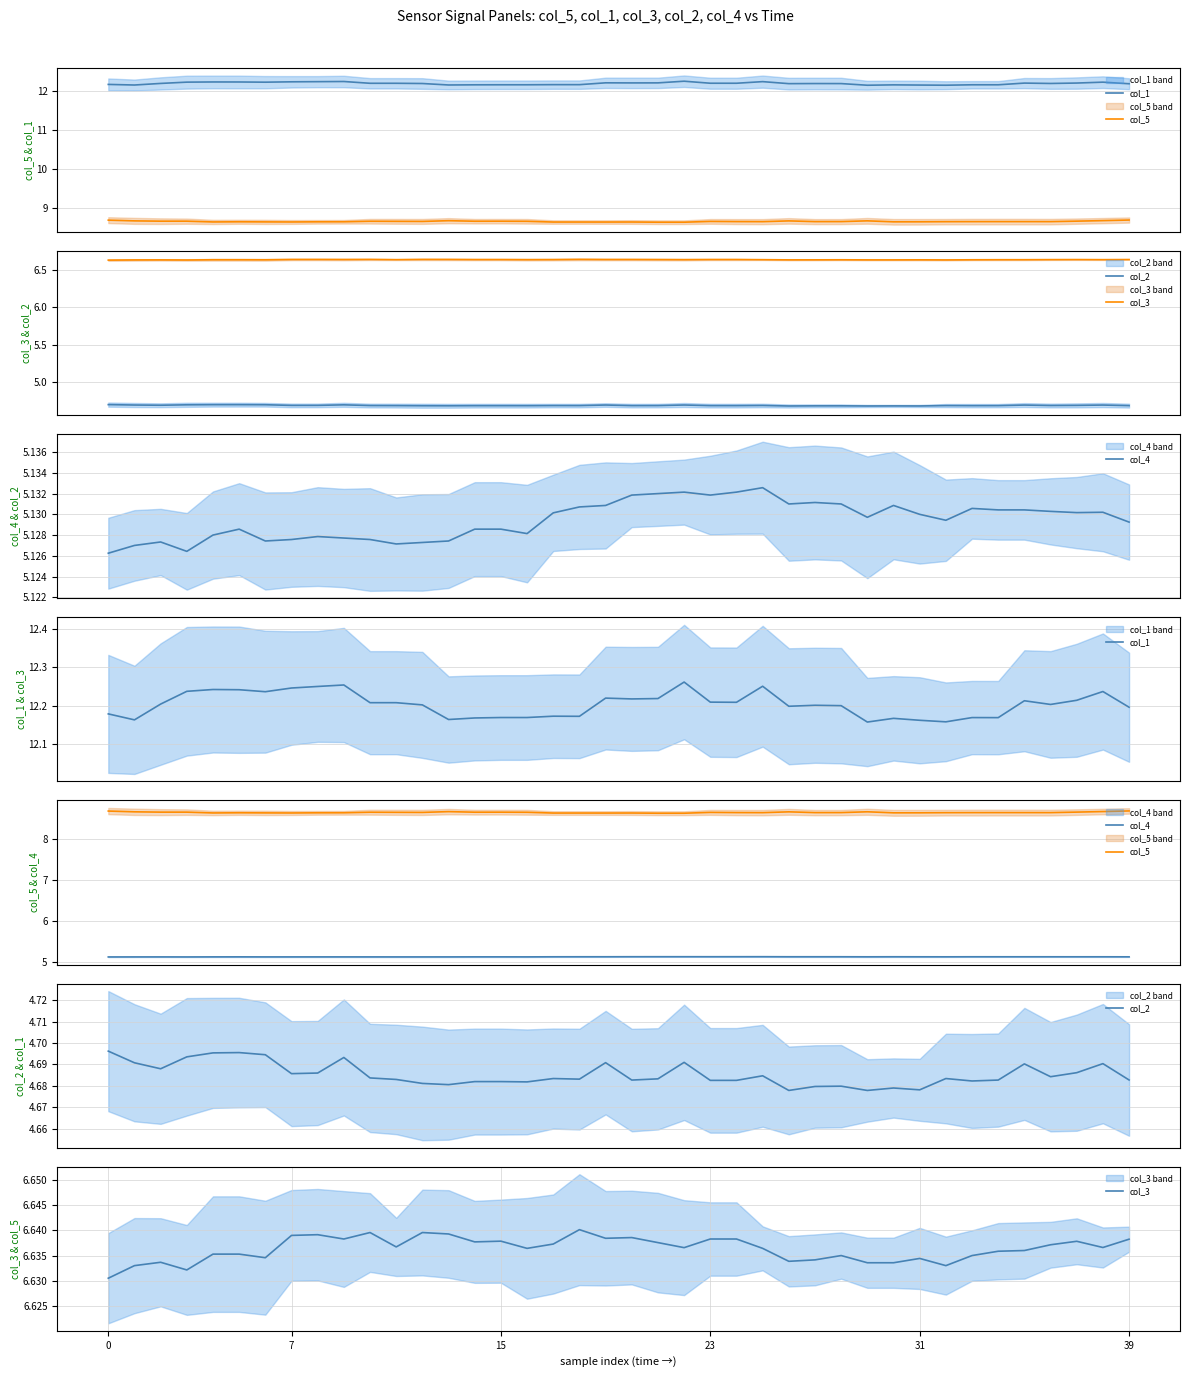

Is the value of col_1 at 23 greater than the value of col_5 at 28?

Yes